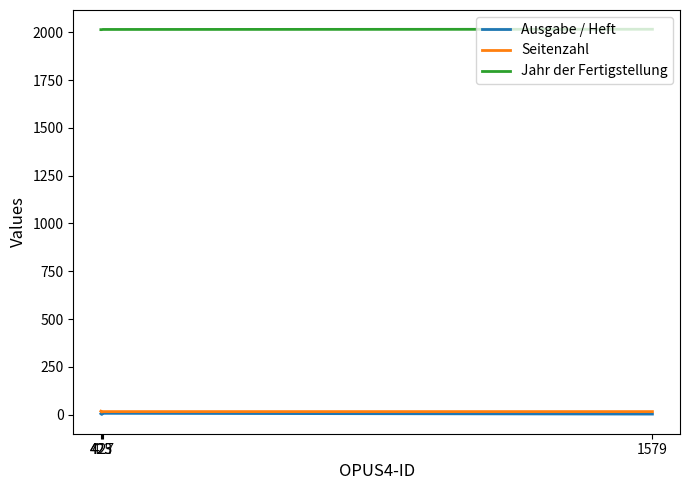

True or false: Jahr der Fertigstellung and Ausgabe / Heft intersect in this chart.

False